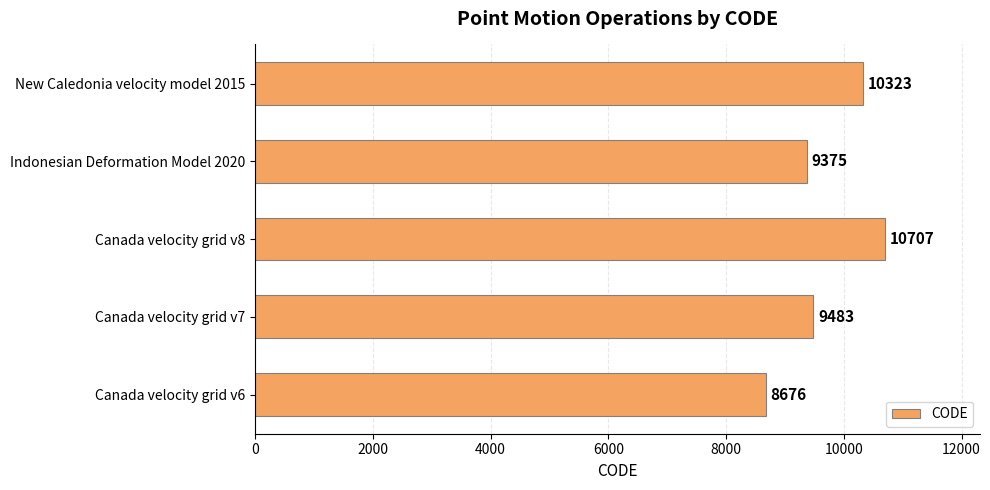

What is the difference between the second highest and minimum values?

1647